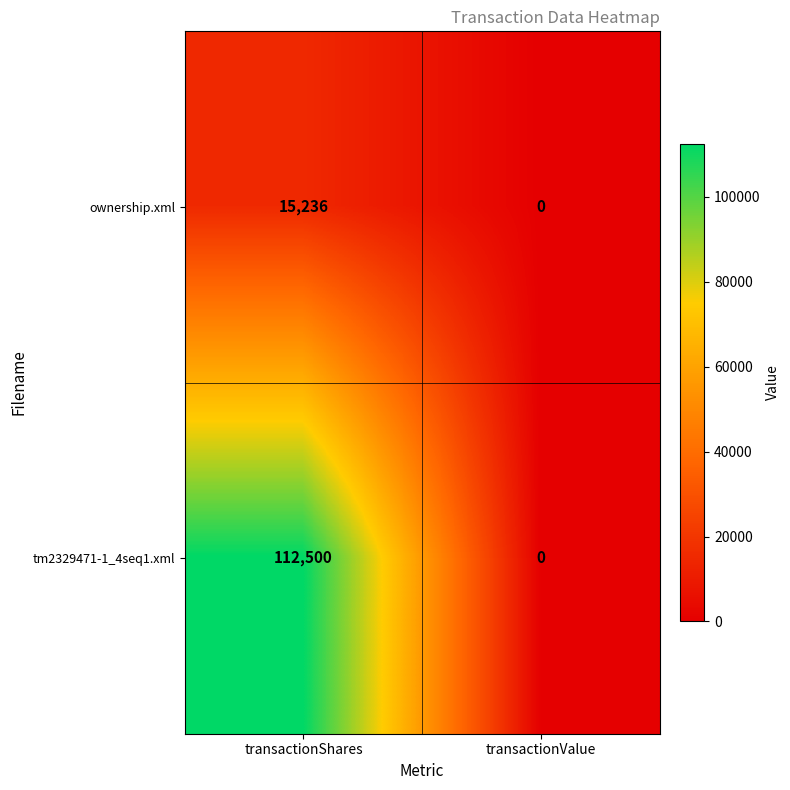

What is the average value of the tm2329471-1_4seq1.xml series?

56250